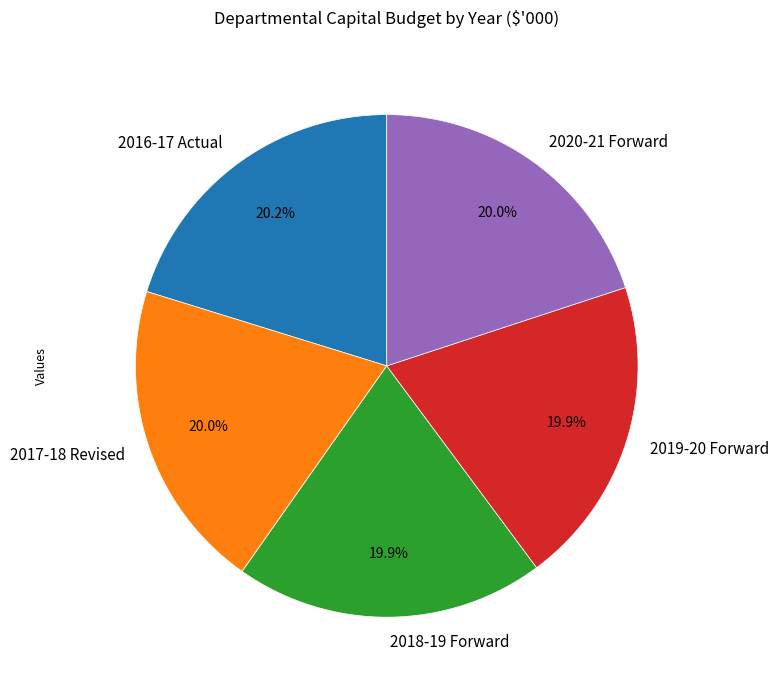

Approximately how many times larger is the value at 2018-19 Forward compared to 2020-21 Forward?

1.0